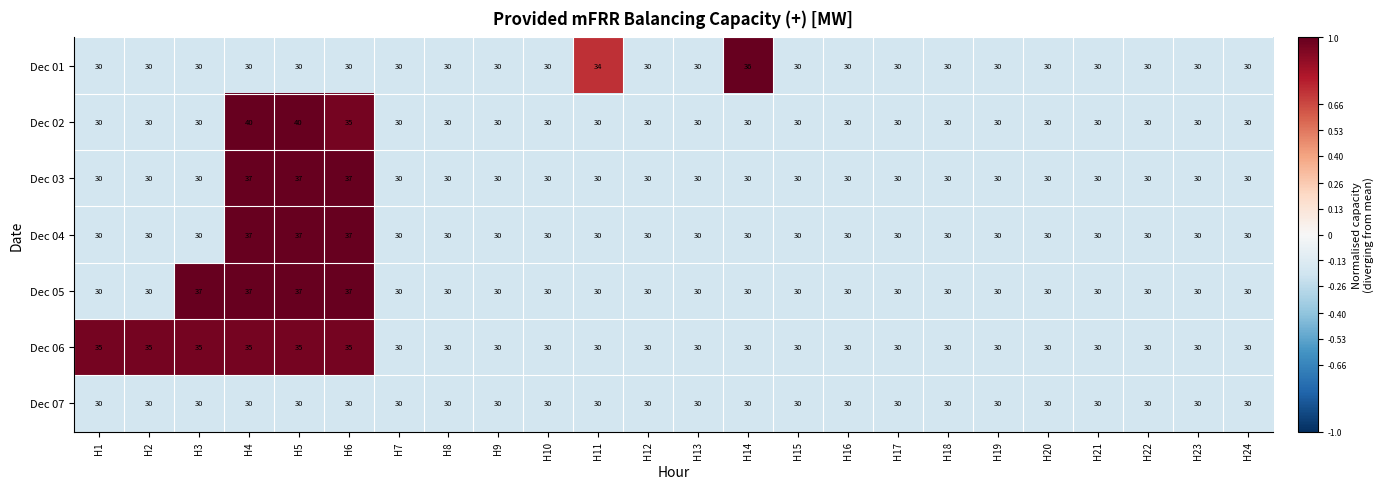

How many series are shown in this chart?

7